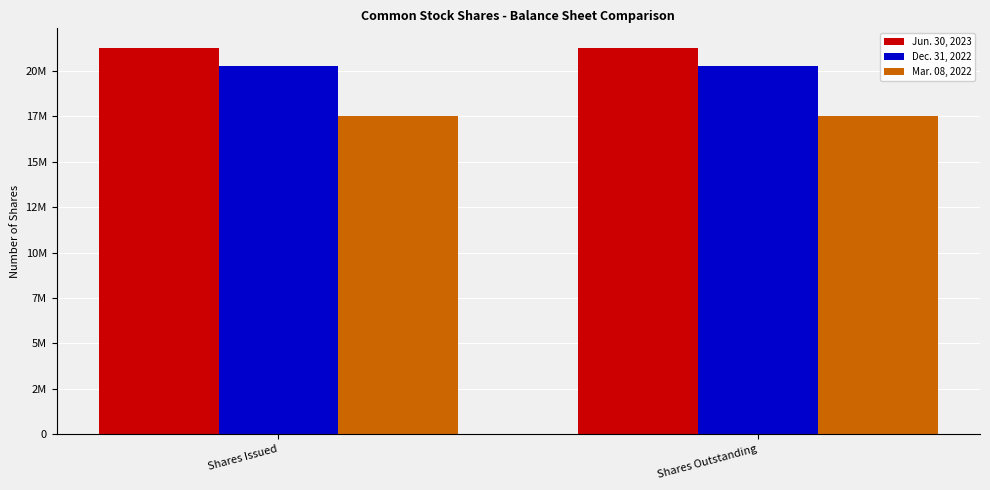

What are all the series names shown in the legend?

Jun. 30, 2023, Dec. 31, 2022, Mar. 08, 2022